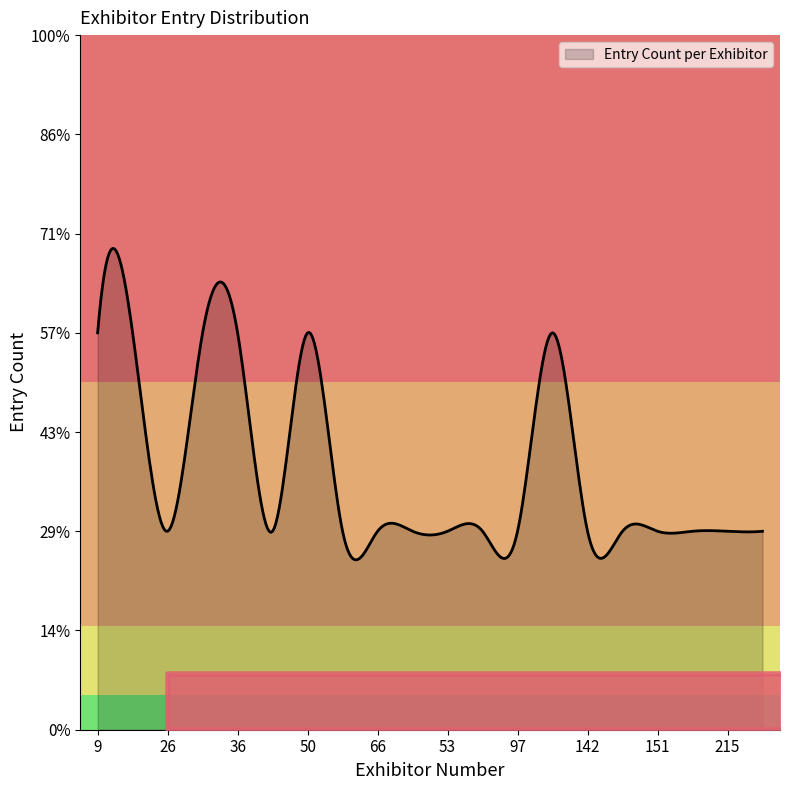

Does the chart display data point markers on the line(s)?

No